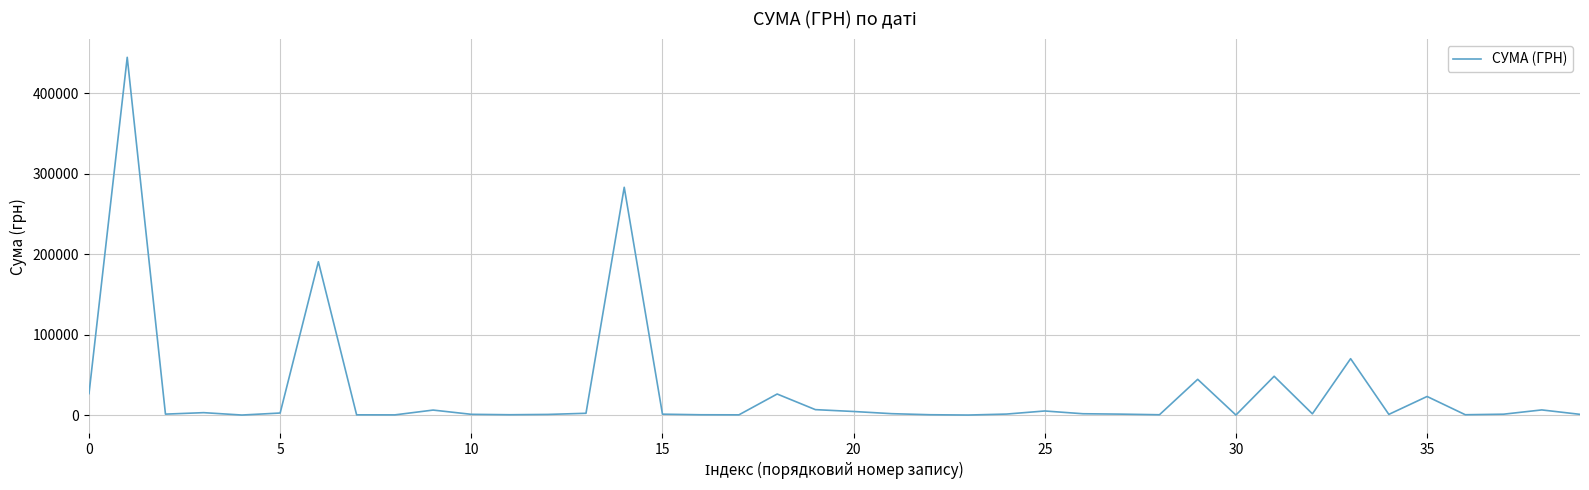

The value at 0 is 26650.8. True or false?

True